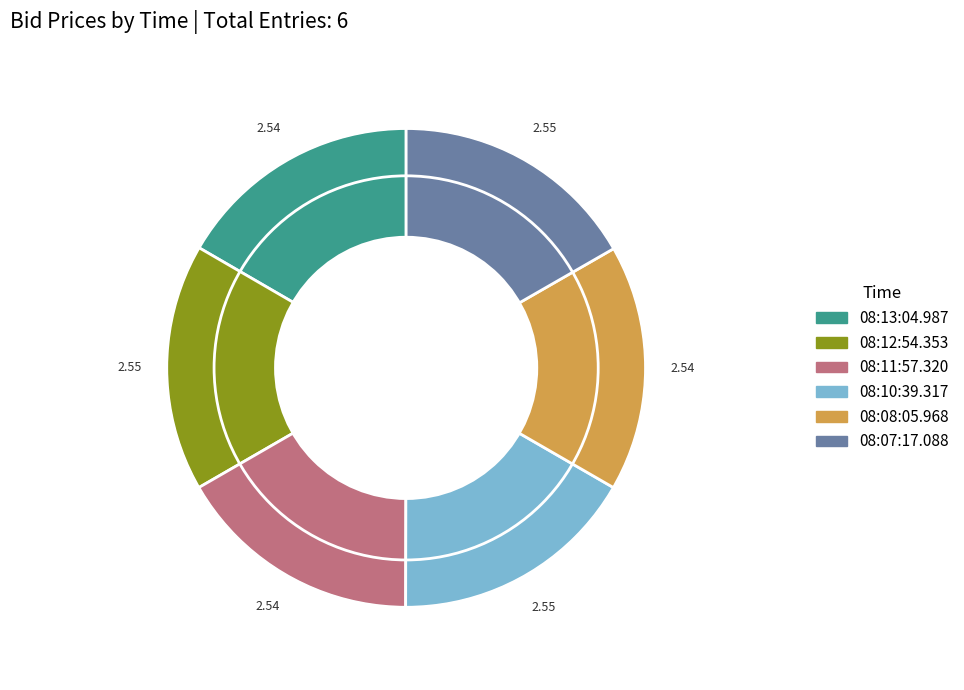

Combined, do 08:12:54.353 and 08:11:57.320 account for over 50%?

No